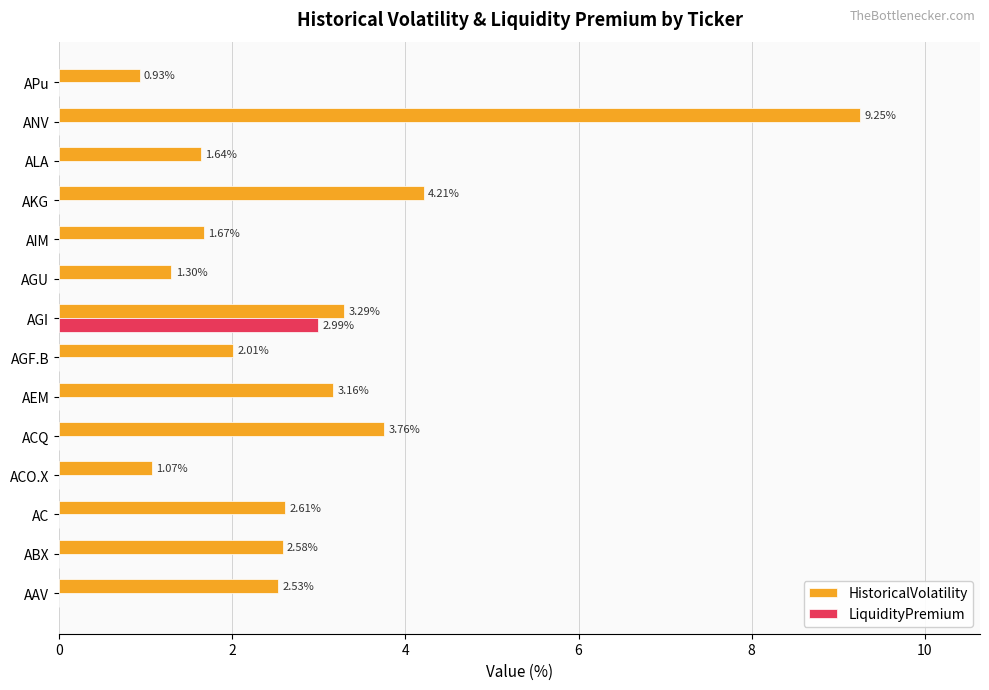

Which series changed the most between AGI and AIM?

LiquidityPremium